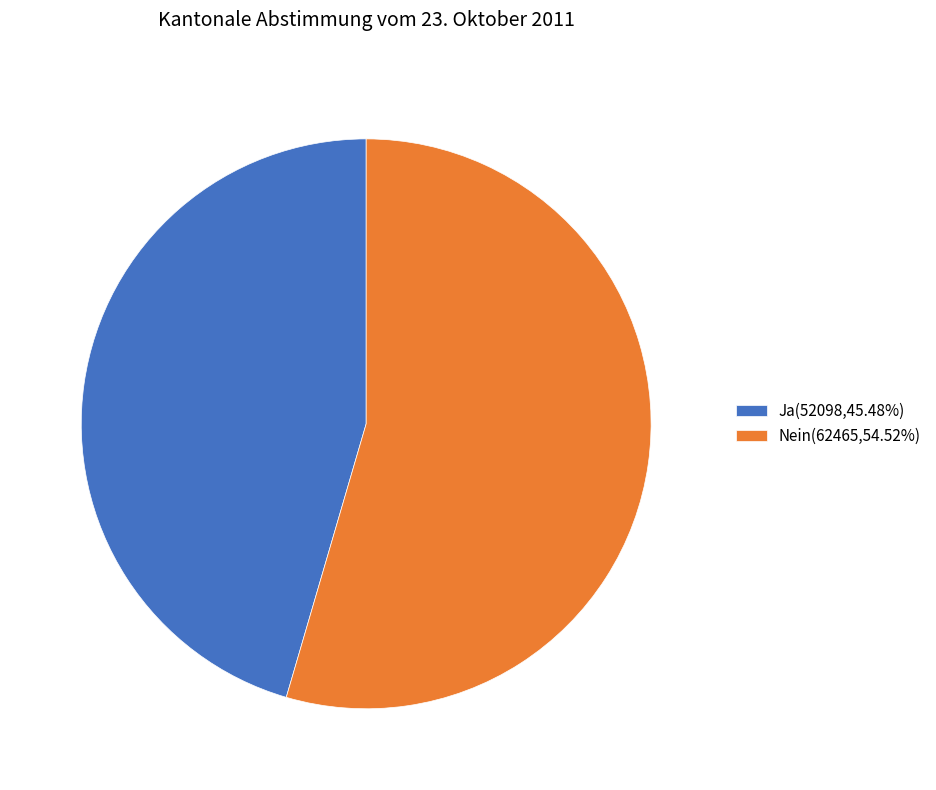

Does any single category account for the majority?

Yes